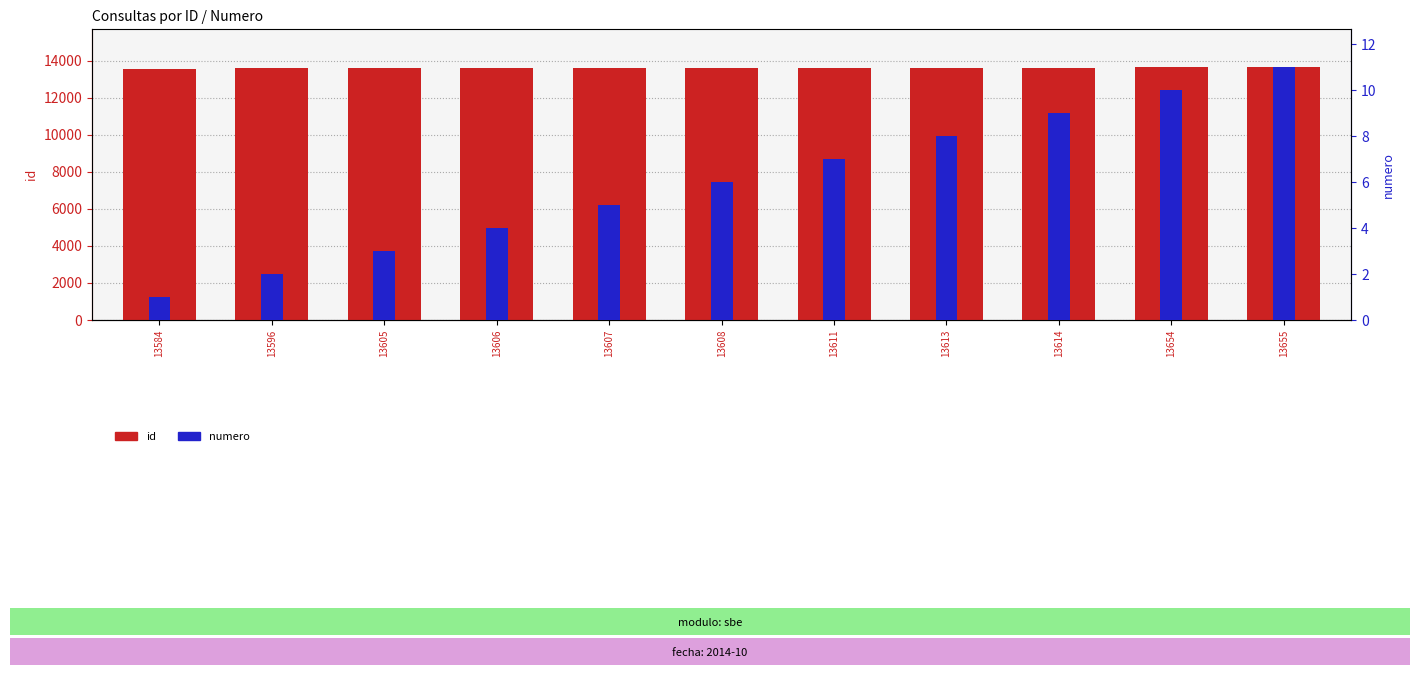

True or false: id has a value of 21728 at 13608.

False